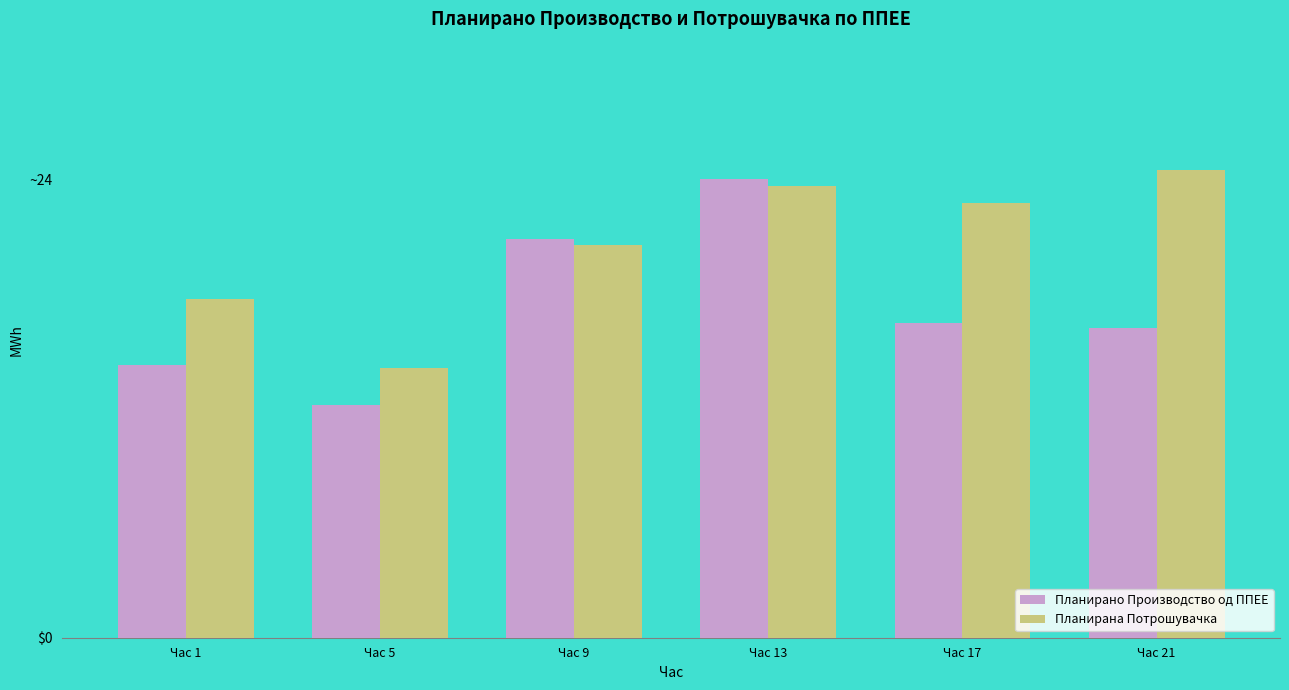

At which label does Планирана Потрошувачка reach its peak?

Час 21